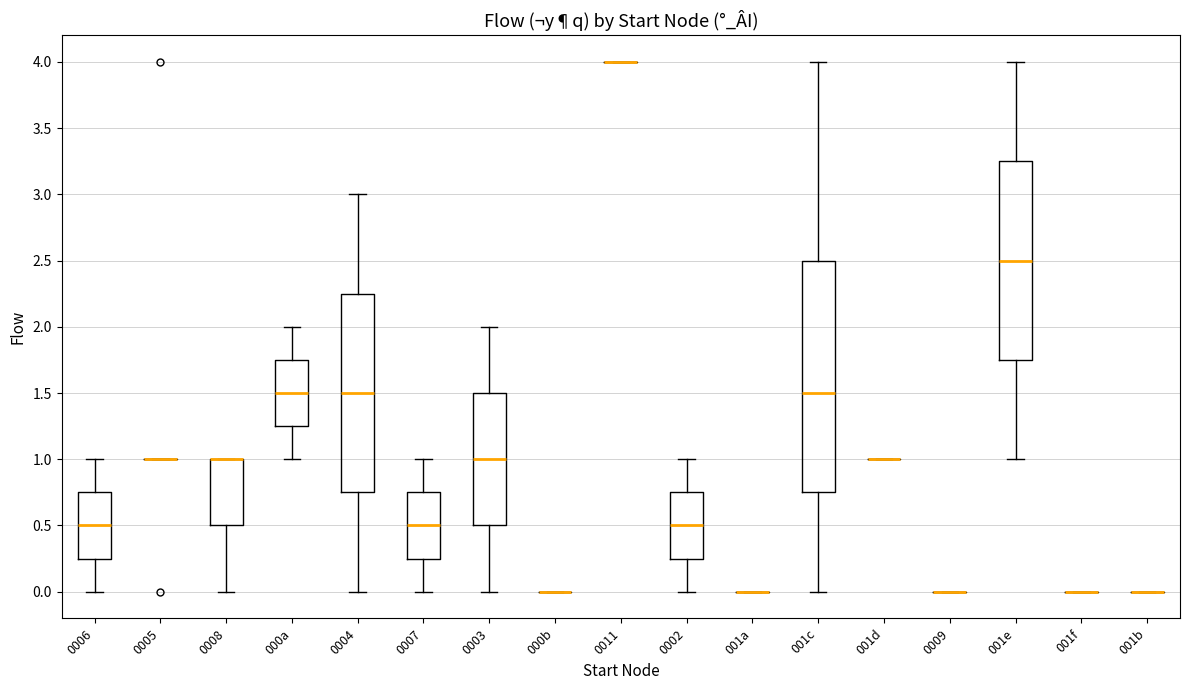

Reading left to right, transcribe this box plot: for each box, give where its median line is, the range the box spans, and where its two whiskers end, as read against the y-axis. The values are not printed on the chart, so give them approximately, as read against the axis.

0006: median 0.50, box 0.25 to 0.75, whiskers 0.00 to 1.00
0005: box collapsed to a line at 1.00, whiskers 1.00 to 1.00
0008: median 1.00 (drawn on the box's upper edge), box 0.50 to 1.00, whiskers 0.00 to 1.00
000a: median 1.50, box 1.25 to 1.75, whiskers 1.00 to 2.00
0004: median 1.50, box 0.75 to 2.25, whiskers 0.00 to 3.00
0007: median 0.50, box 0.25 to 0.75, whiskers 0.00 to 1.00
0003: median 1.00, box 0.50 to 1.50, whiskers 0.00 to 2.00
000b: box collapsed to a line at 0.00, whiskers 0.00 to 0.00
0011: box collapsed to a line at 4.00, whiskers 4.00 to 4.00
0002: median 0.50, box 0.25 to 0.75, whiskers 0.00 to 1.00
001a: box collapsed to a line at 0.00, whiskers 0.00 to 0.00
001c: median 1.50, box 0.75 to 2.50, whiskers 0.00 to 4.00
001d: box collapsed to a line at 1.00, whiskers 1.00 to 1.00
0009: box collapsed to a line at 0.00, whiskers 0.00 to 0.00
001e: median 2.50, box 1.75 to 3.25, whiskers 1.00 to 4.00
001f: box collapsed to a line at 0.00, whiskers 0.00 to 0.00
001b: box collapsed to a line at 0.00, whiskers 0.00 to 0.00